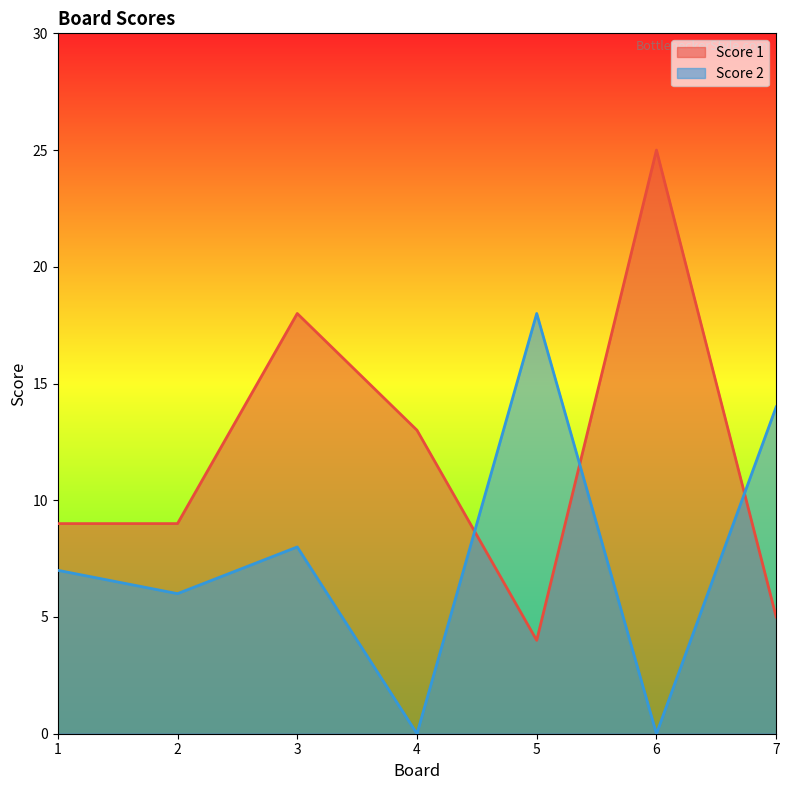

Is it true that Score 2 equals 7 at 6?

False